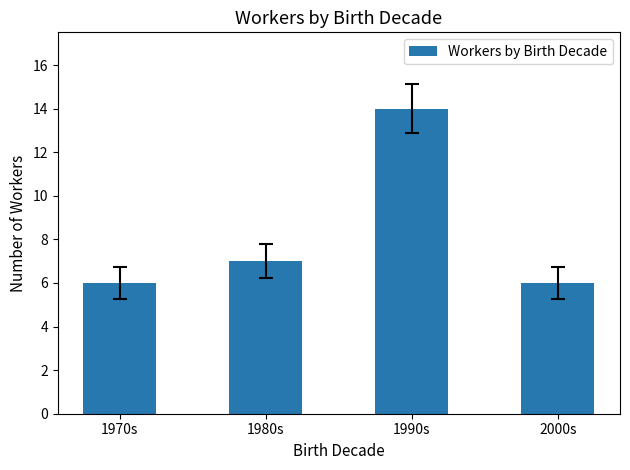

Count the number of data series in this chart.

1